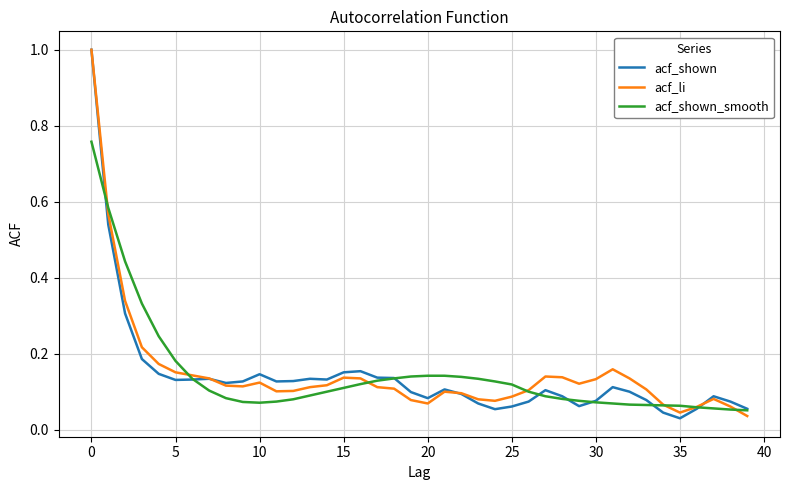

What are all the series names shown in the legend?

acf_shown, acf_li, acf_shown_smooth